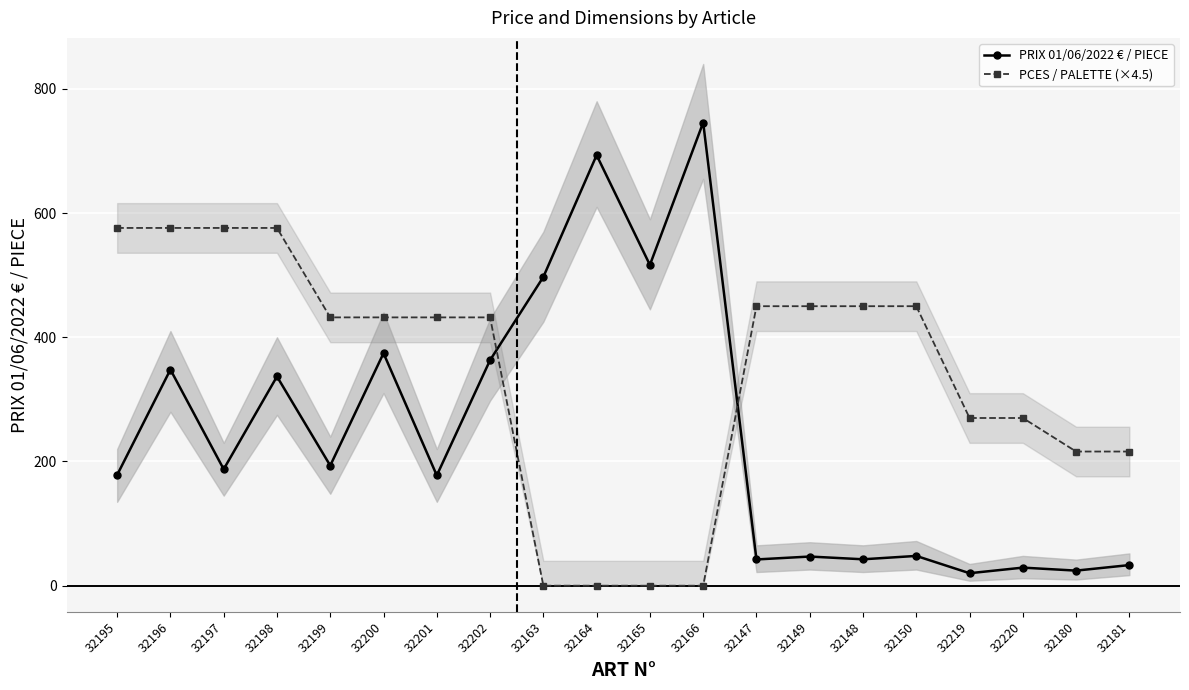

Which series has the largest total across all categories?

PCES / PALETTE (×4.5)